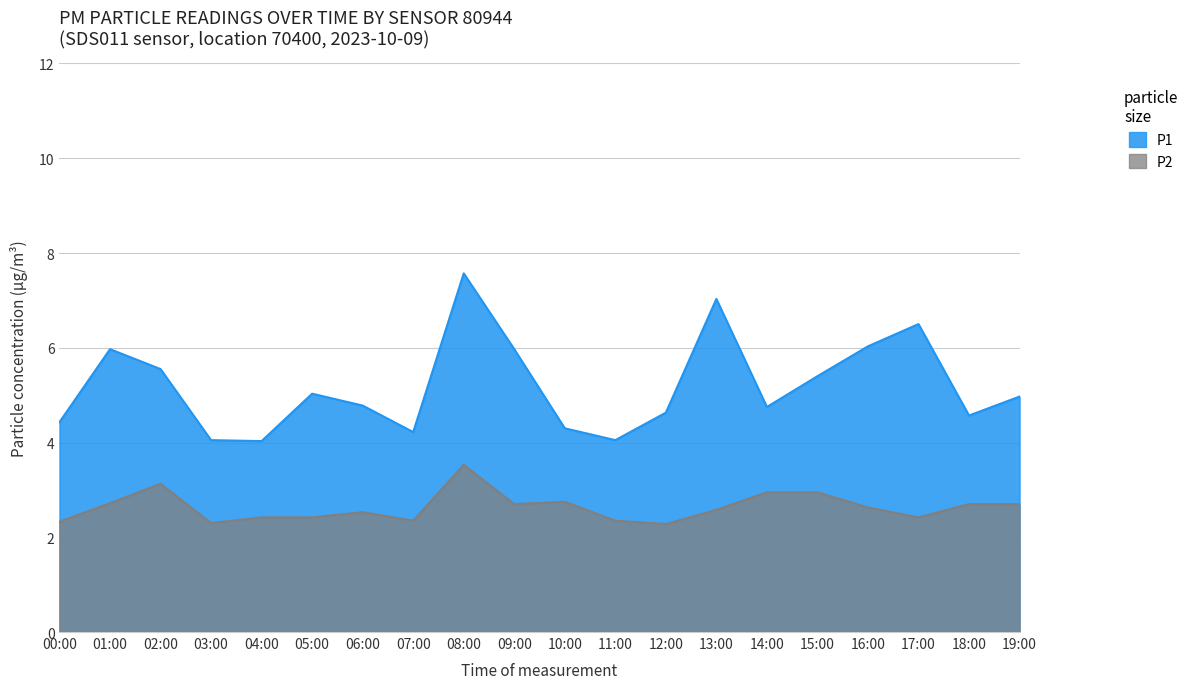

At which label is P2 closest to 2?

12:00